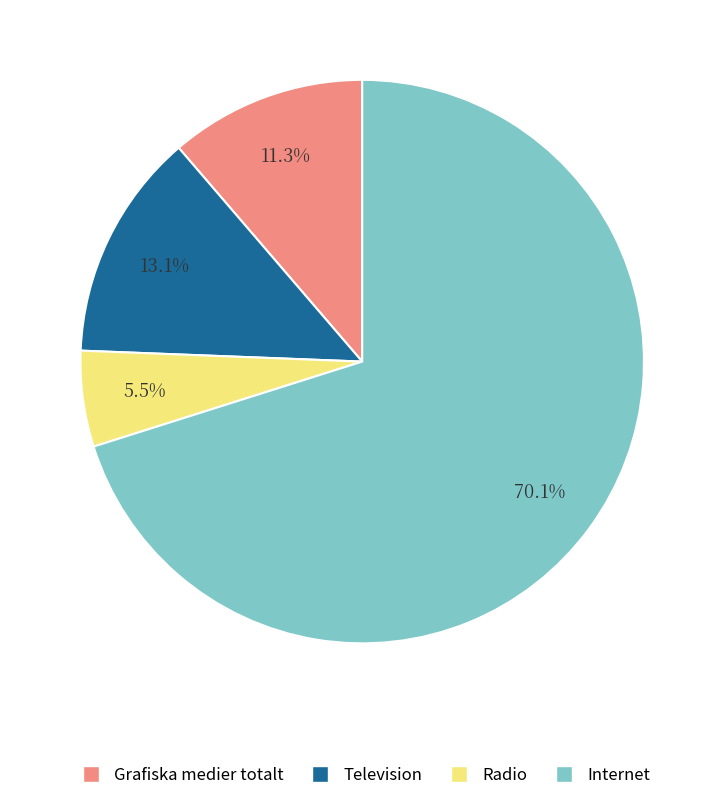

What percentage is NOT represented by Internet?

29.9%